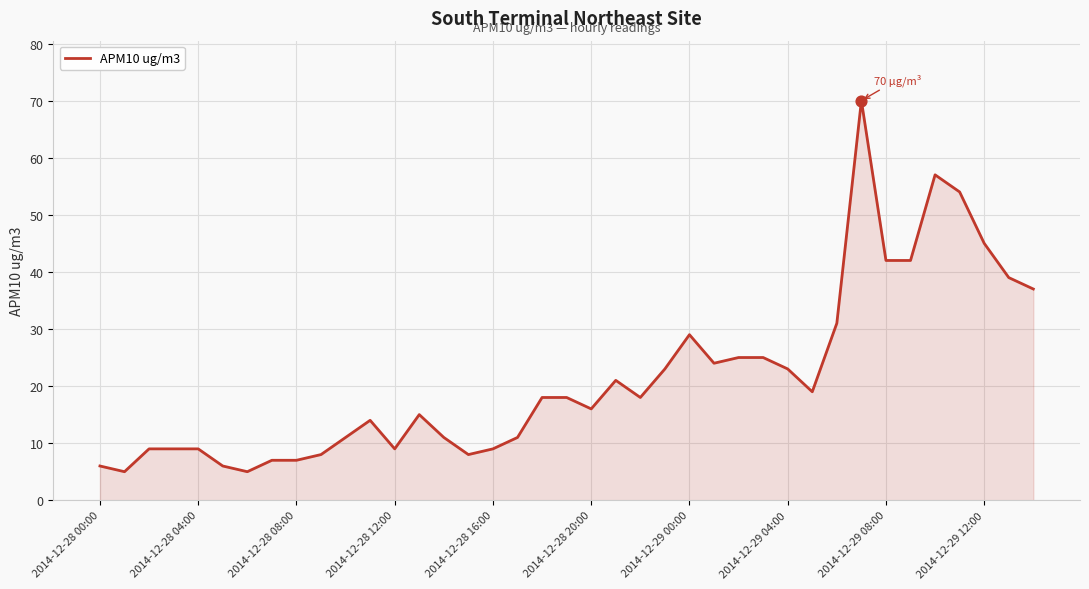

What is the maximum value shown in the chart?

70